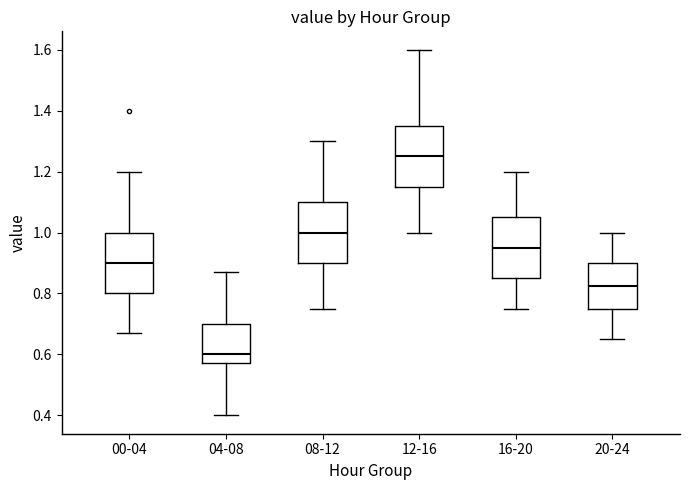

Which box has the highest median line?

12-16